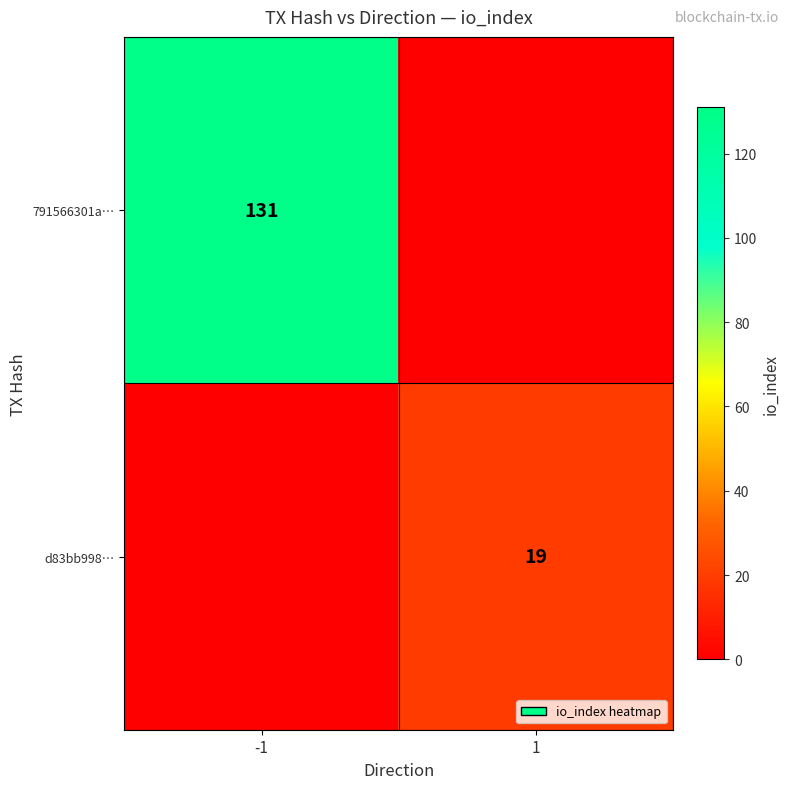

Is the value of 791566301a… at -1 greater than the value of d83bb998… at 1?

Yes